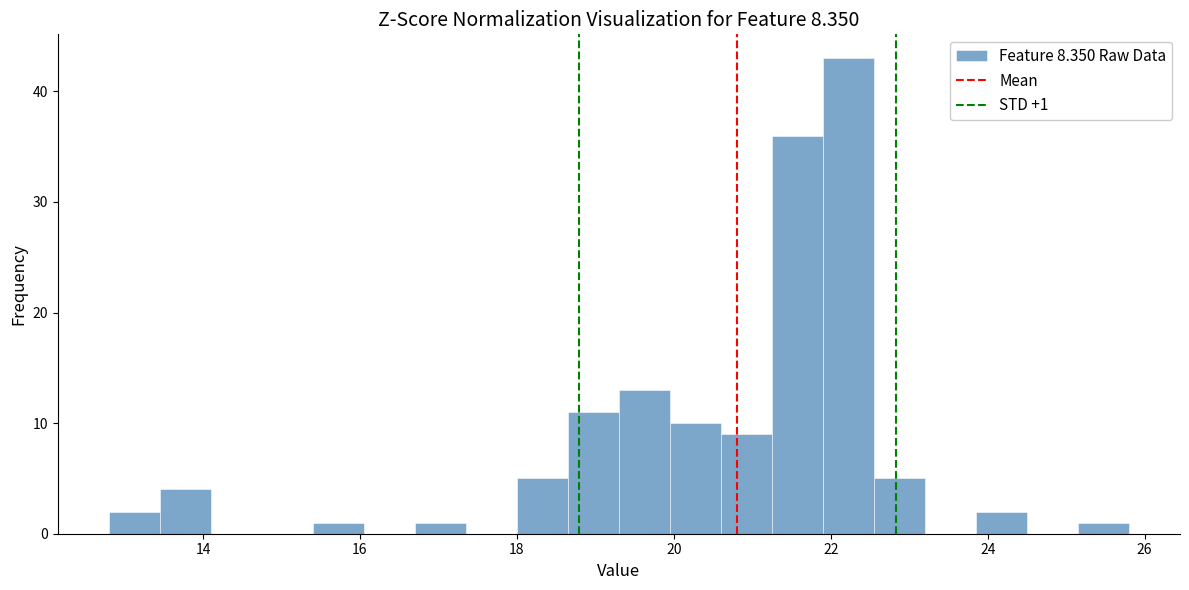

Read against the x-axis, roughly where is the centre of the tallest bar?

22.2